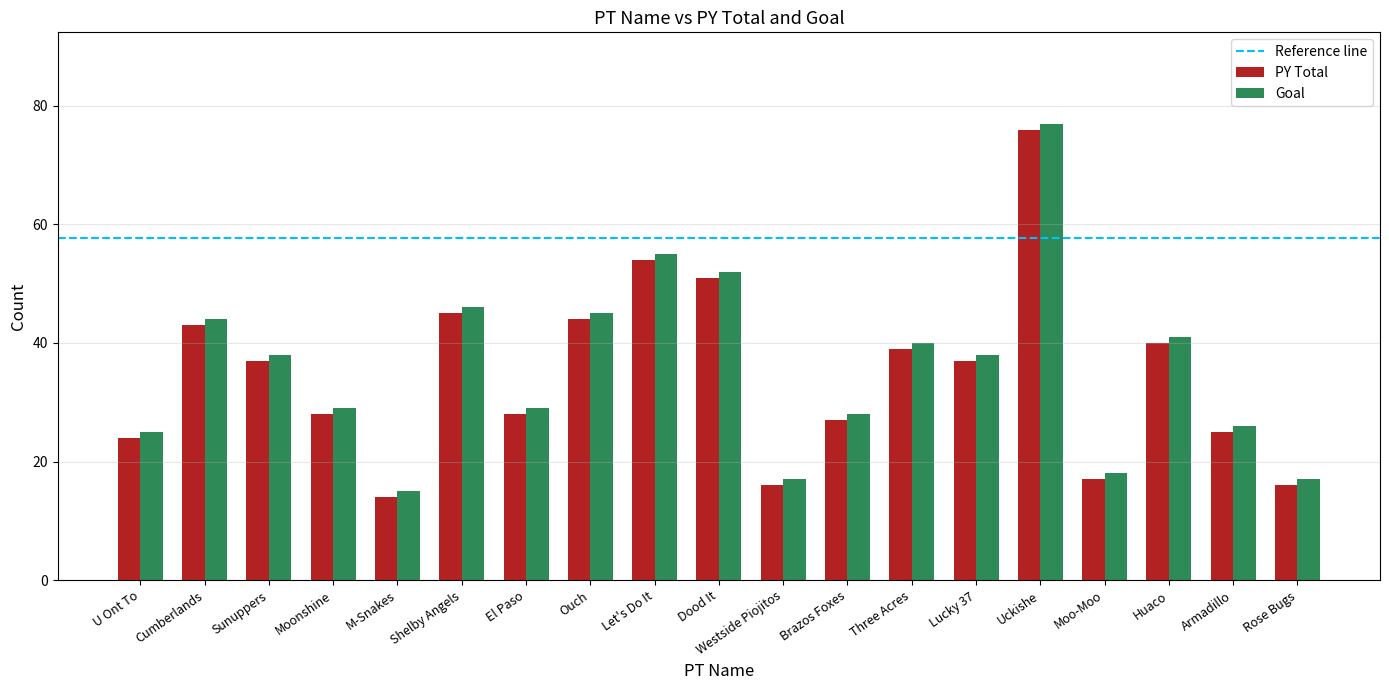

What is the greatest value displayed?

77